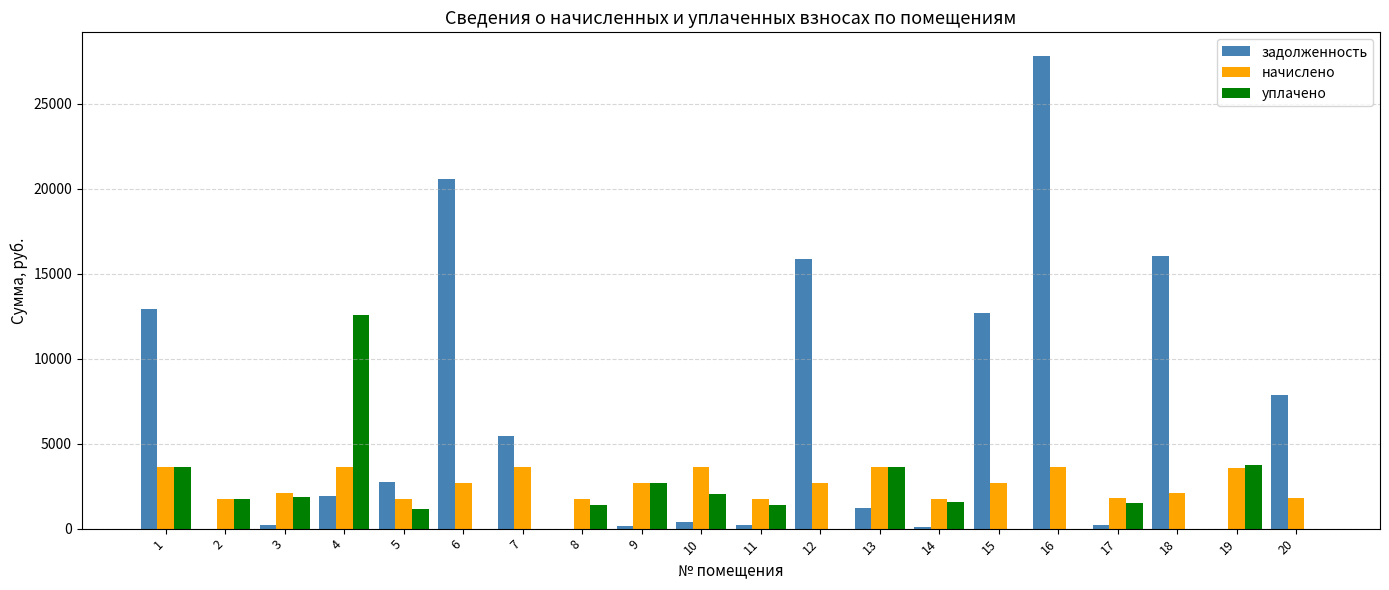

Are the bars horizontal?

No